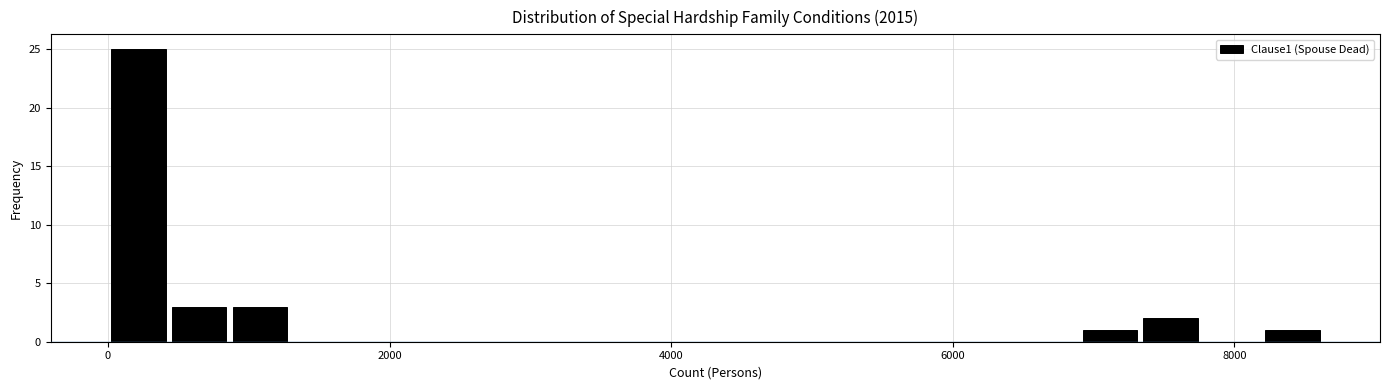

Around what value on the x-axis is the tallest bar? Give the approximate position of its centre, as read against the axis.

200